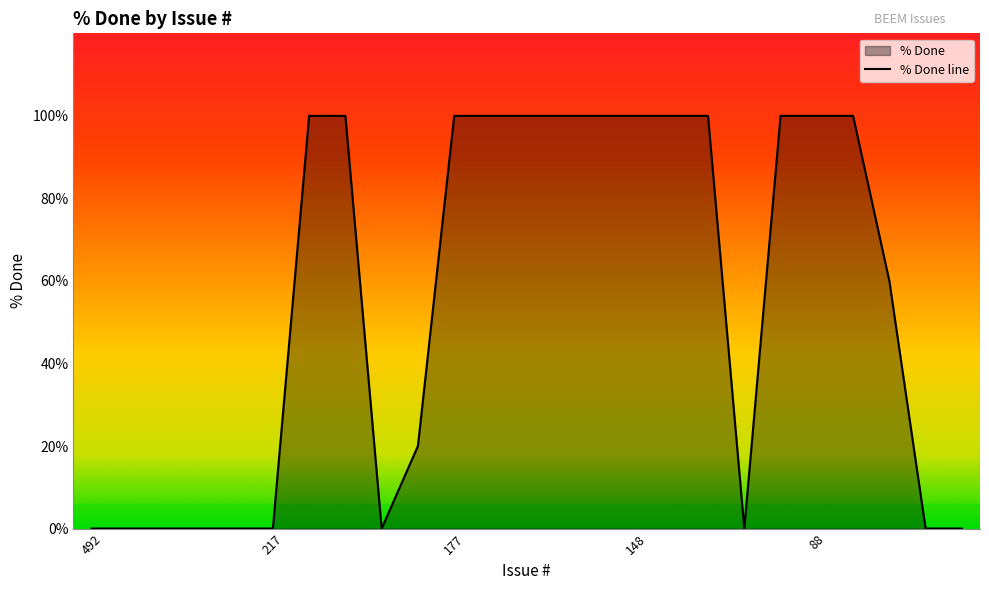

What is the value of the 14th point from the left?

100